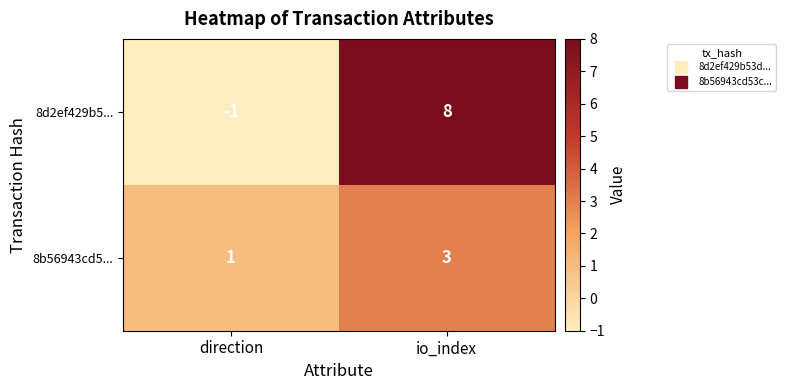

Rank the series by their average value, from highest to lowest.

8d2ef429b5..., 8b56943cd5...